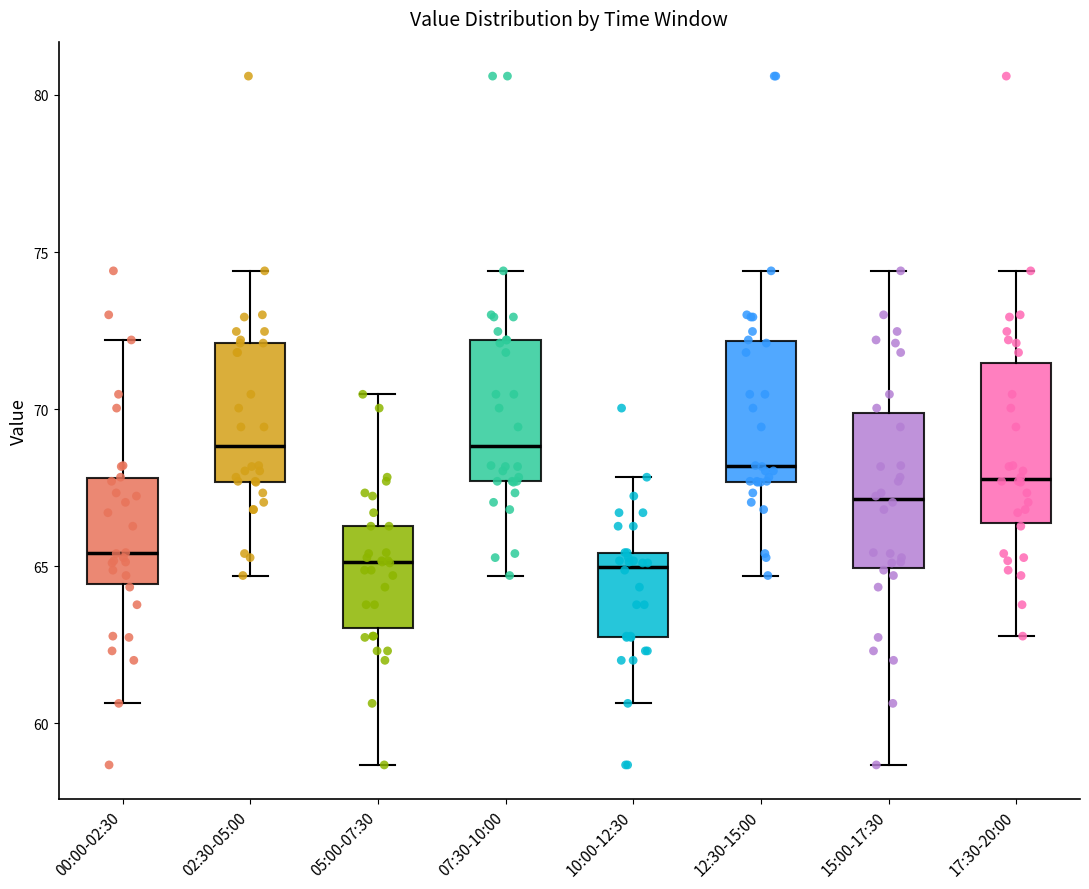

Reading left to right, read every box against the y-axis: the position of its median line, the range the box covers, and the ends of its whiskers. The values are not printed on the chart, so give them approximately, as read against the axis.

00:00-02:30: median 65.5, box 64.5 to 68.0, whiskers 60.5 to 72.0
02:30-05:00: median 69.0, box 67.5 to 72.0, whiskers 64.5 to 74.5
05:00-07:30: median 65.0, box 63.0 to 66.5, whiskers 58.5 to 70.5
07:30-10:00: median 69.0, box 67.5 to 72.0, whiskers 64.5 to 74.5
10:00-12:30: median 65.0, box 62.5 to 65.5, whiskers 60.5 to 68.0
12:30-15:00: median 68.0, box 67.5 to 72.0, whiskers 64.5 to 74.5
15:00-17:30: median 67.0, box 65.0 to 70.0, whiskers 58.5 to 74.5
17:30-20:00: median 68.0, box 66.5 to 71.5, whiskers 63.0 to 74.5